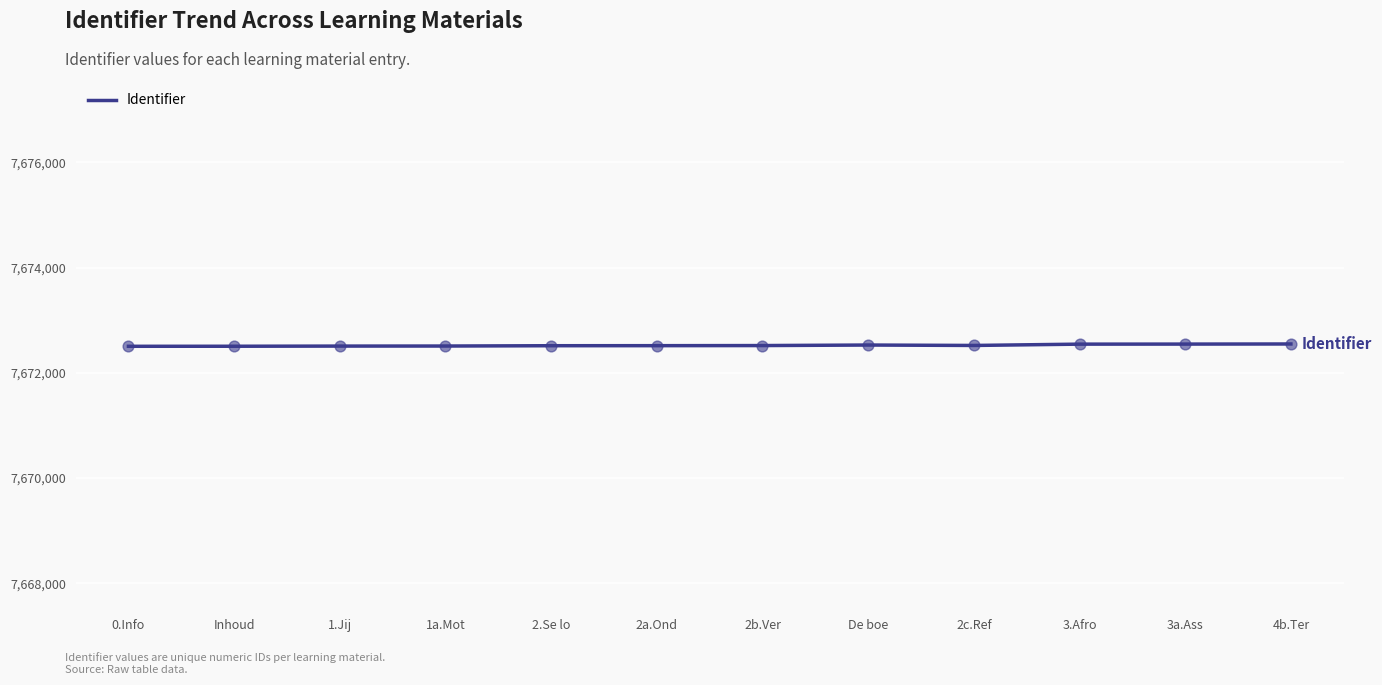

Approximately how many times larger is the value at 1a.Mot compared to 4b.Ter?

1.0